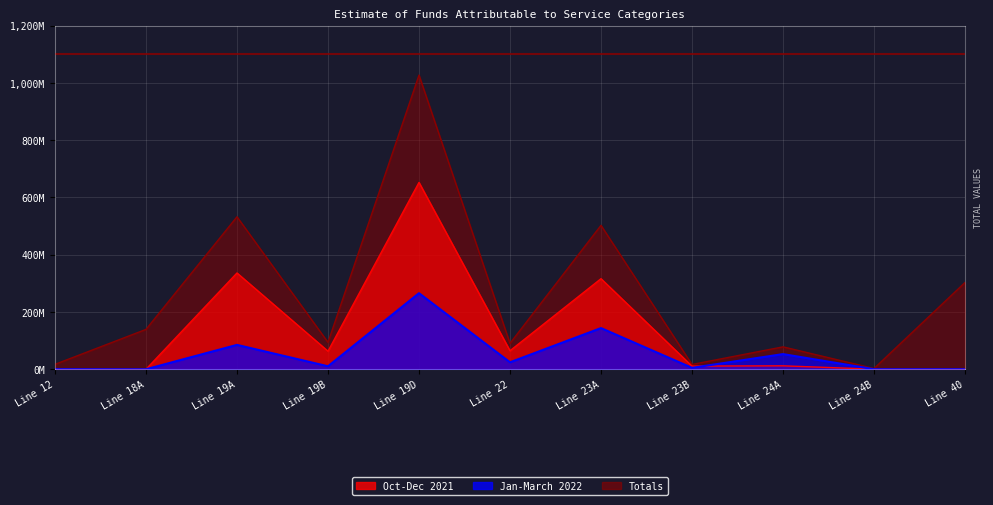

What is the difference between the Oct-Dec 2021 values at Line 22 and Line 23B?

53566000